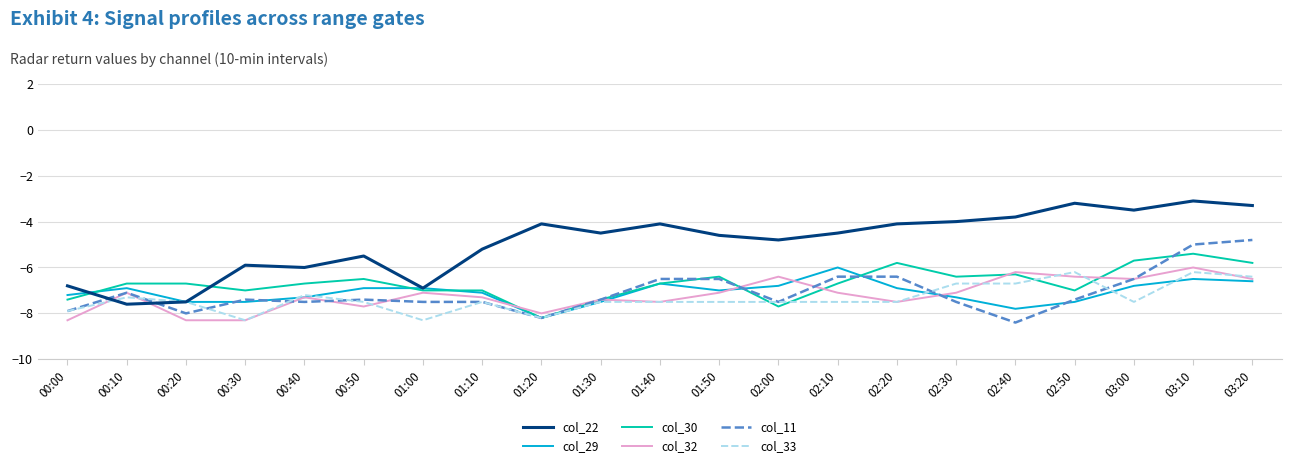

The value of col_33 at 02:40 is -3.2. True or false?

False